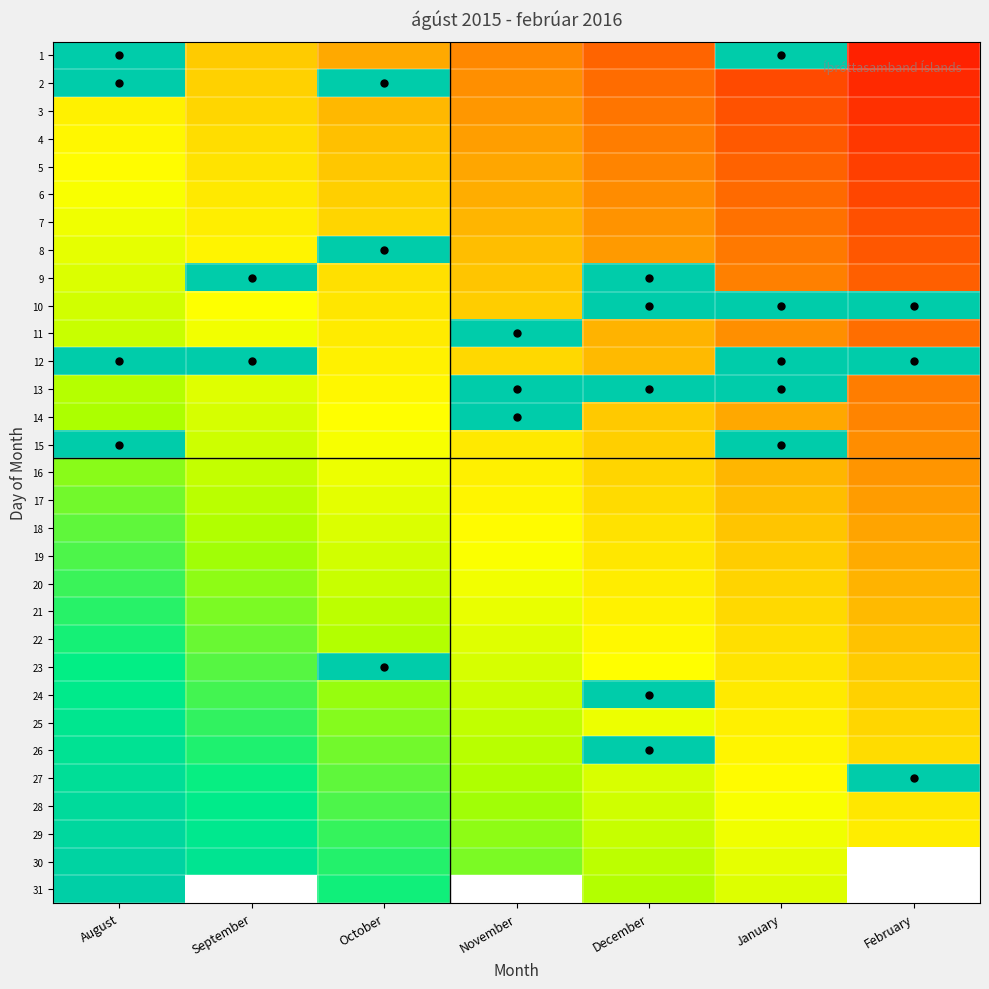

The 6 series shows 0.3 at August. True or false?

False